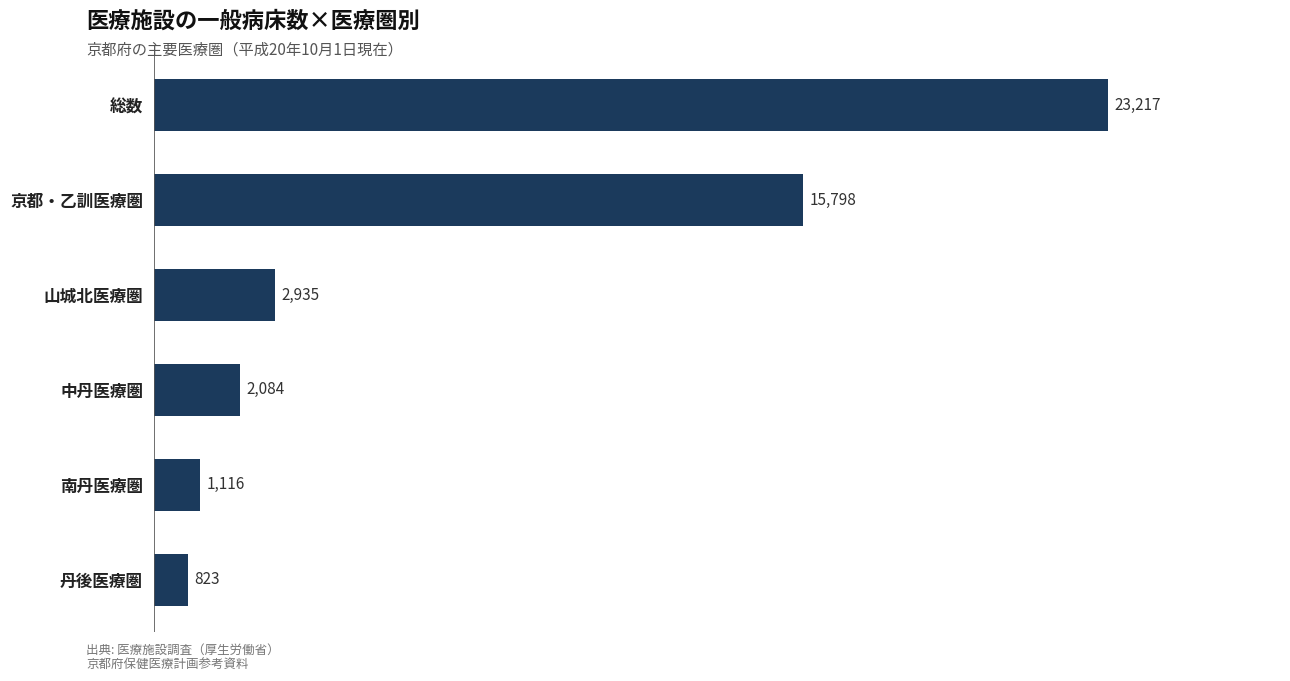

What is the sum of all values?

45973